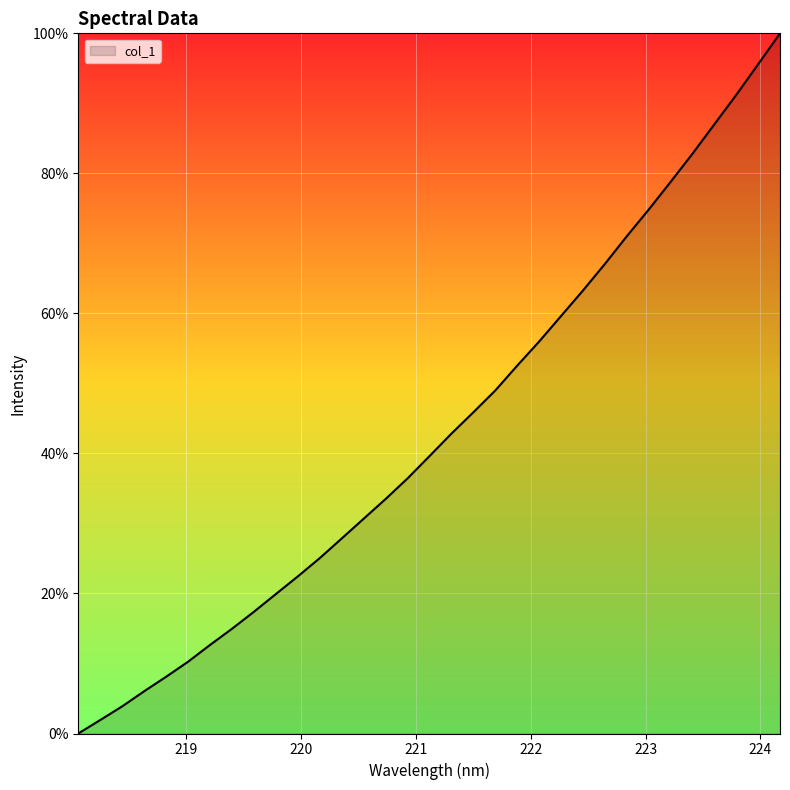

What is the maximum value shown in the chart?

100.0